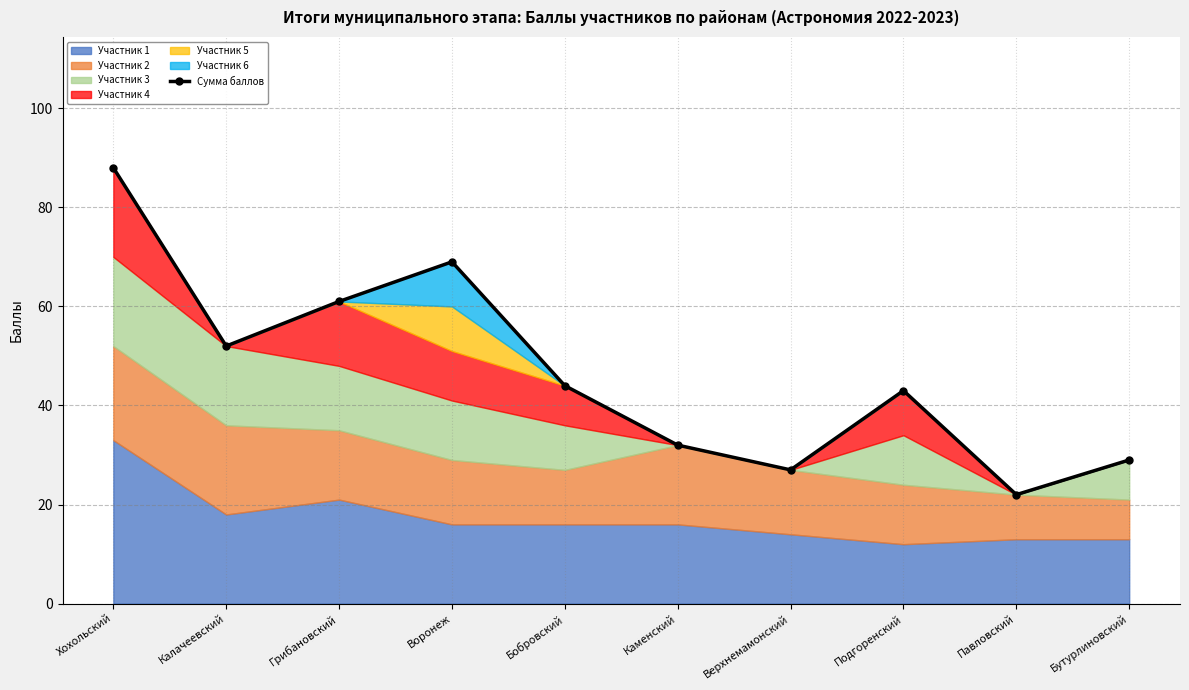

List the labels in order of value, largest first.

Хохольский, Воронеж, Грибановский, Калачеевский, Бобровский, Подгоренский, Каменский, Бутурлиновский, Верхнемамонский, Павловский